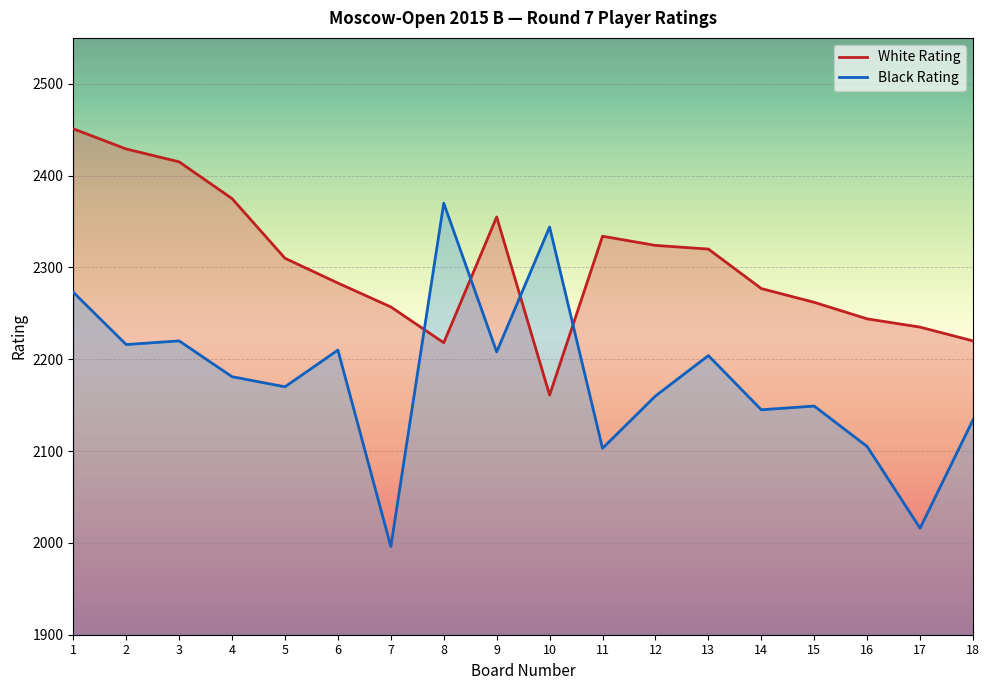

What is the difference between the Black Rating values at 11 and 10?

241